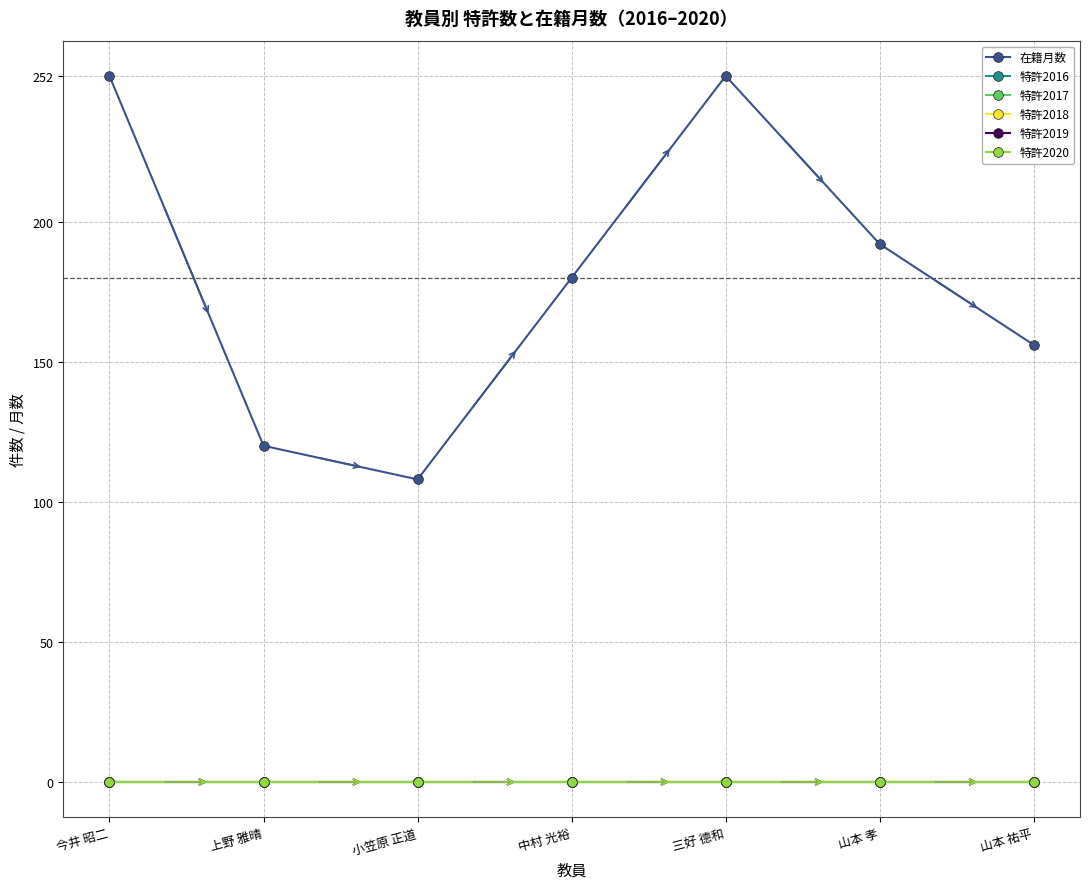

Does the chart have visible grid lines?

Yes